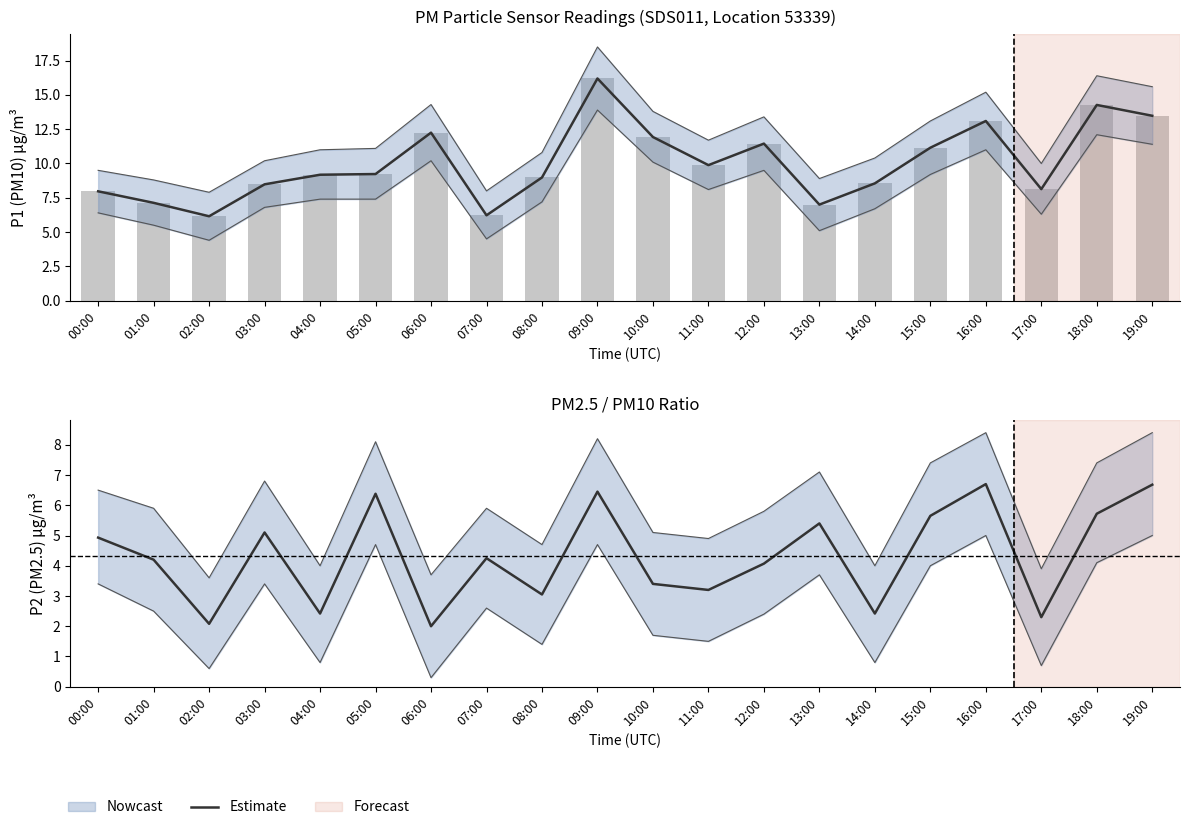

Where does the data first go above 4?

00:00